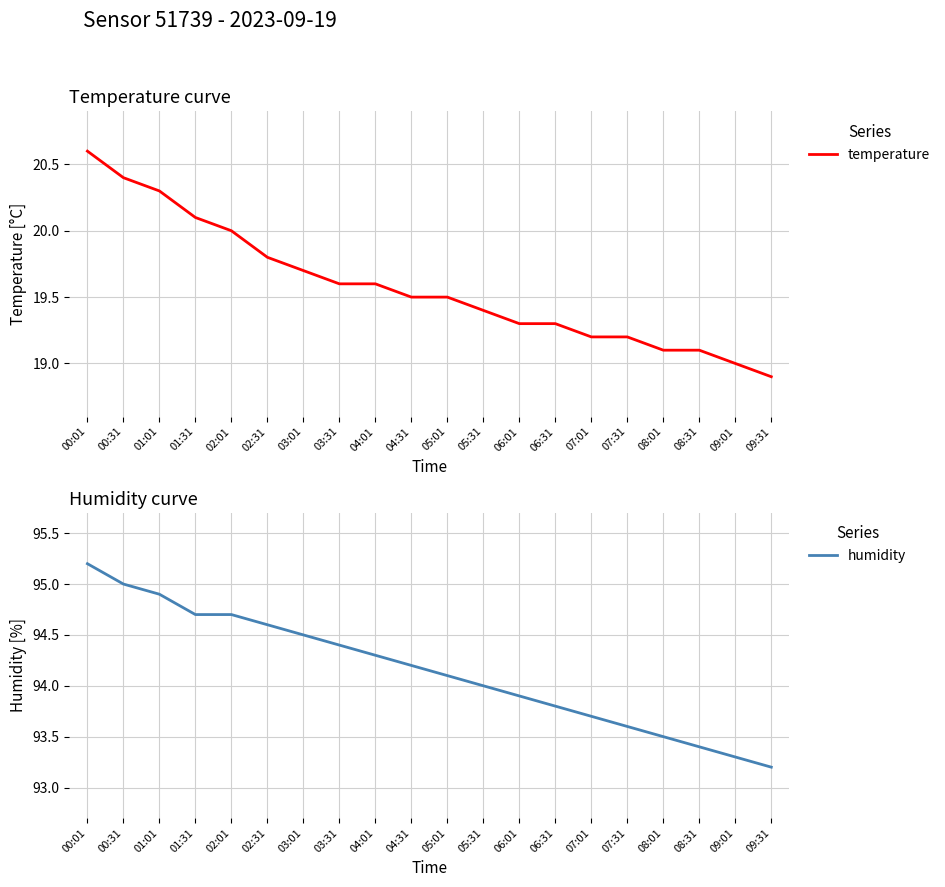

True or false: temperature has a value of 19.3 at 06:01.

True